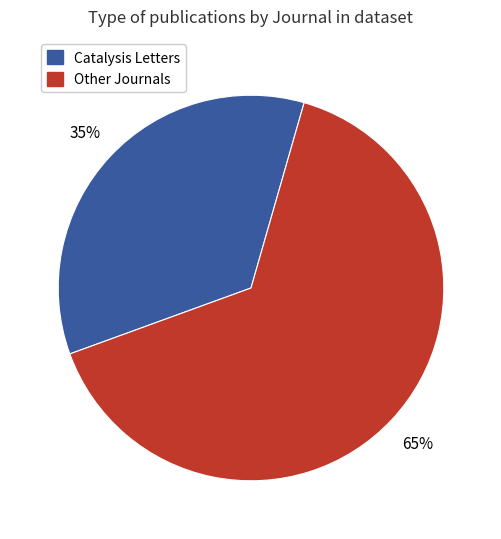

Count the number of slices in the pie.

2